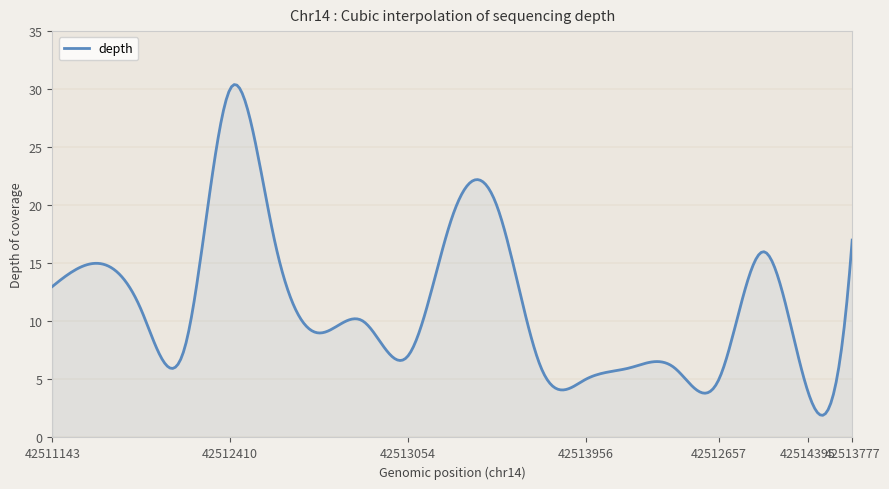

What is the minimum value shown in the chart?

1.9